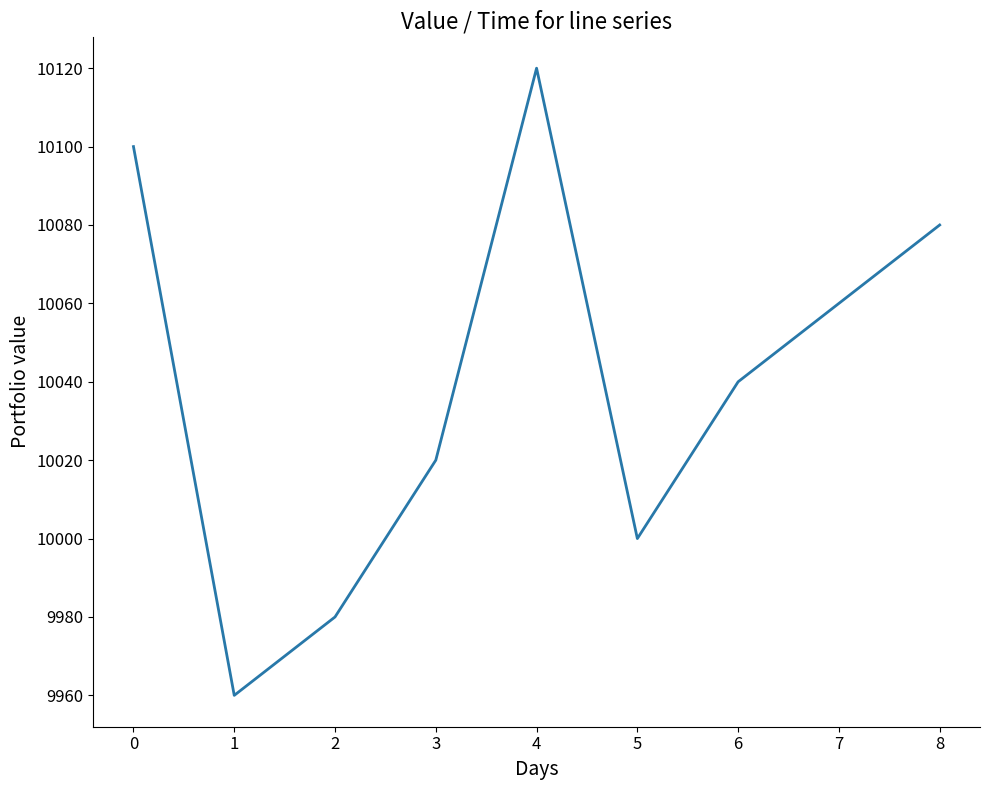

Rank the categories by value from highest to lowest.

4, 0, 8, 7, 6, 3, 5, 2, 1